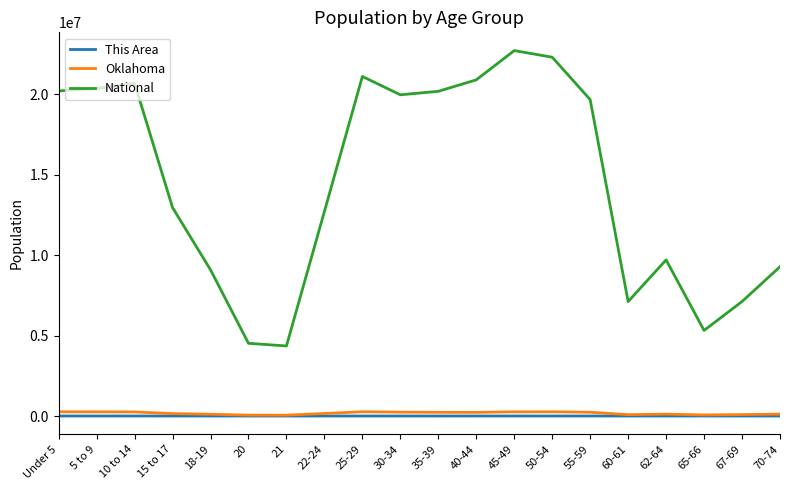

Is it true that Oklahoma equals 259336 at 5 to 9?

True